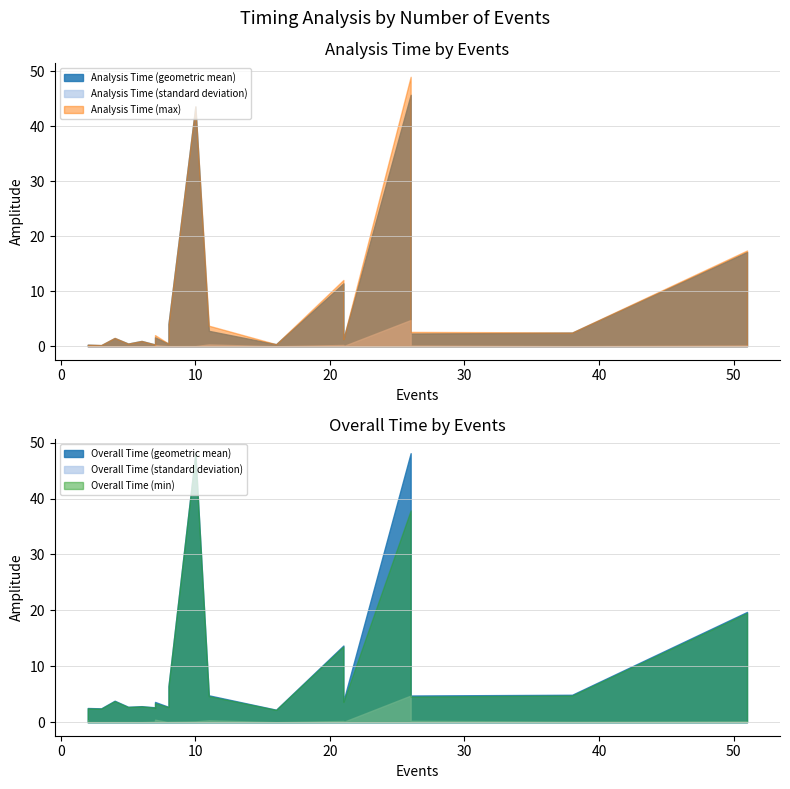

Is the value of Analysis Time (standard deviation) at 7 greater than the value of Overall Time (geometric mean) at 2?

No